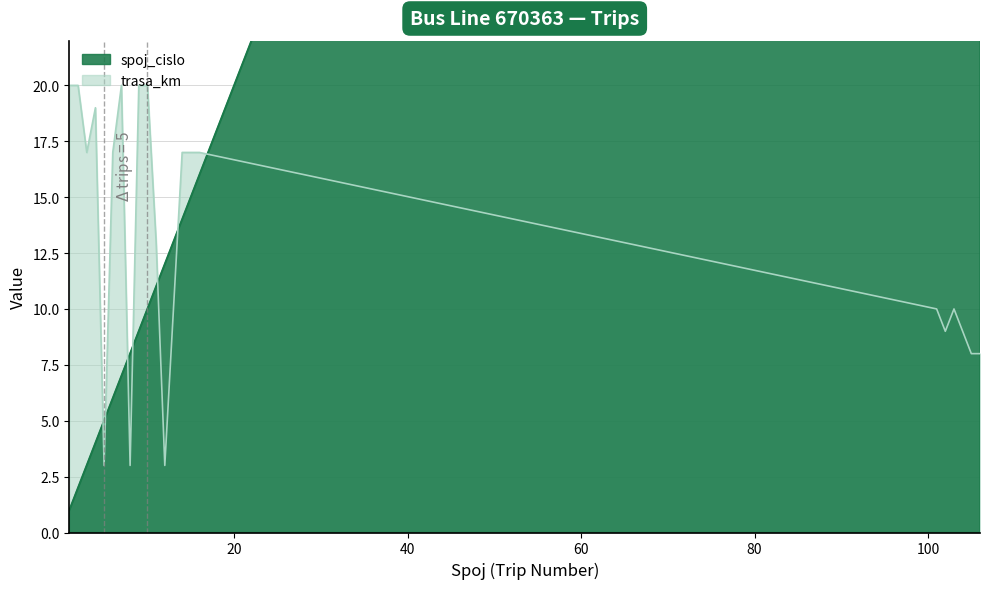

Reading left to right, list all the values displayed in this chart.

spoj_cislo: 1=1	2=2	3=3	4=4	5=5	6=6	7=7	8=8	9=9	10=10	11=11	12=12	14=14	16=16	101=101	102=102	103=103	104=104	105=105	106=106
trasa_km: 1=20	2=20	3=17	4=19	5=3	6=17	7=20	8=3	9=20	10=20	11=13	12=3	14=17	16=17	101=10	102=9	103=10	104=9	105=8	106=8